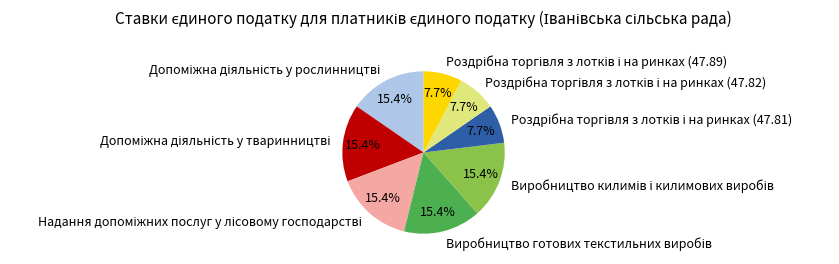

Is there a majority slice in this chart?

No